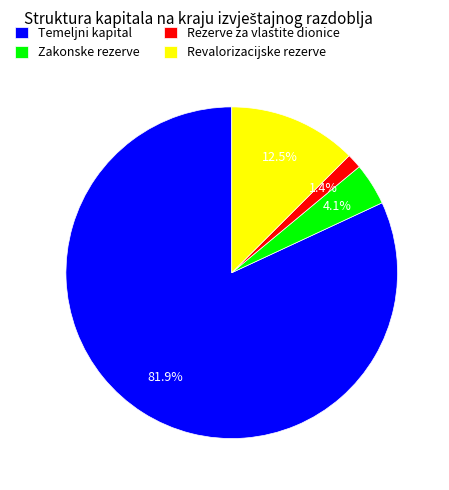

Do Rezerve za vlastite dionice and Temeljni kapital together represent more than half of the pie?

Yes